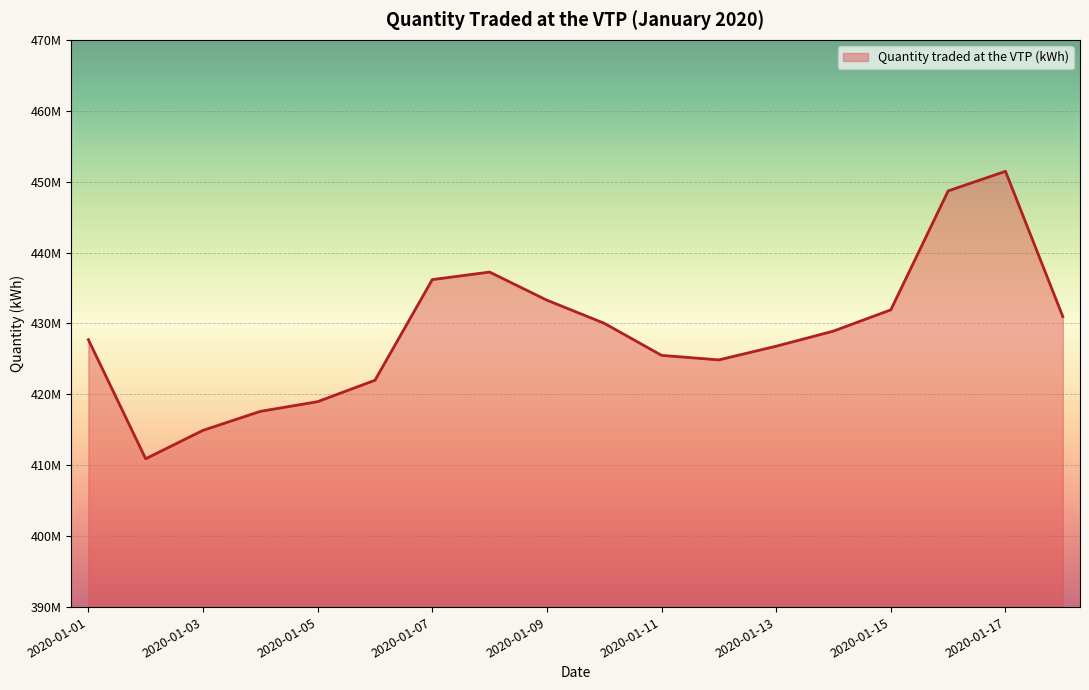

Where is the data nearest to the value 431188634?

2020-01-18